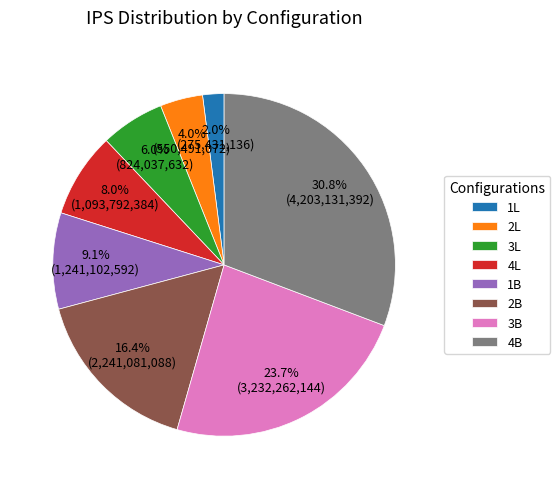

What percentage is the 4B slice, to the nearest percent?

31%